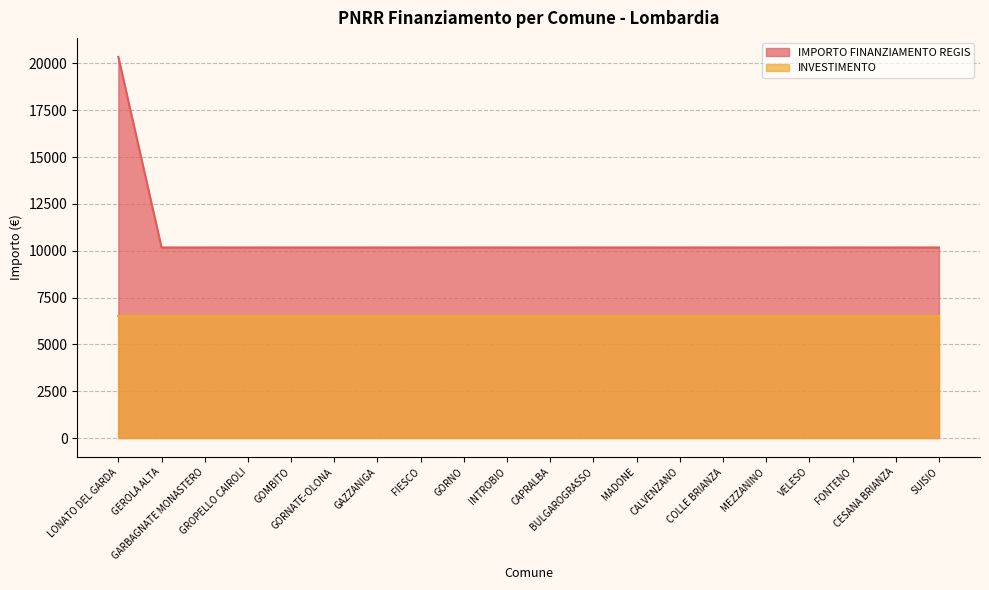

Which has a higher value, GORNATE-OLONA or BULGAROGRASSO?

GORNATE-OLONA